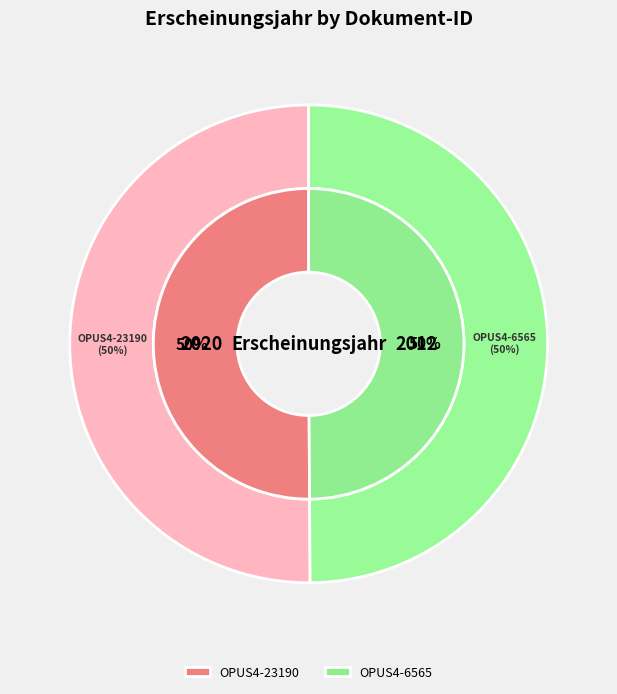

To the nearest percent, what is the average slice percentage?

50%